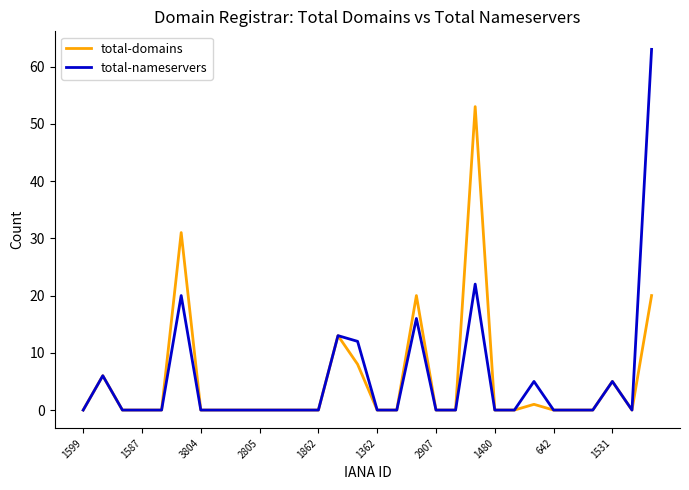

Rank the series by their maximum value, from lowest to highest.

total-domains, total-nameservers